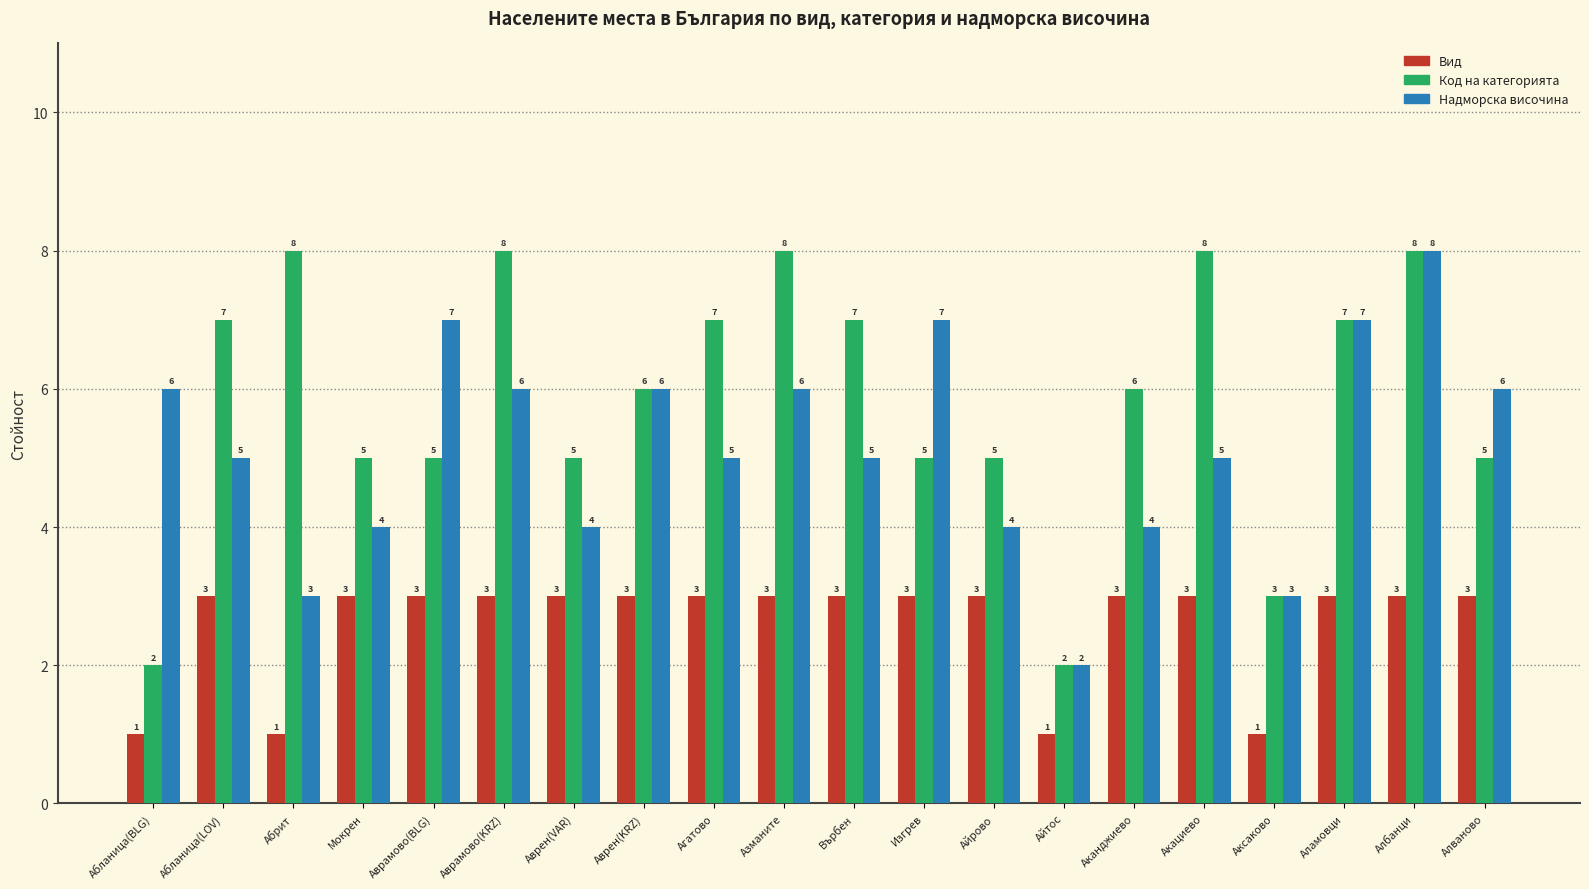

Which series has the widest spread of values?

Код на категорията